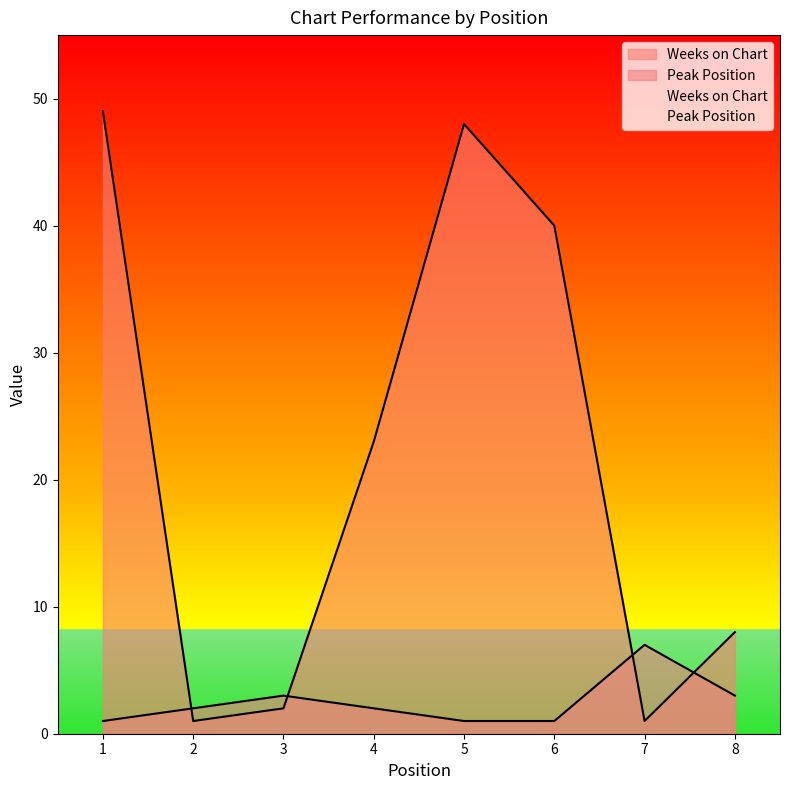

What is the lowest value of the Peak Position series?

1